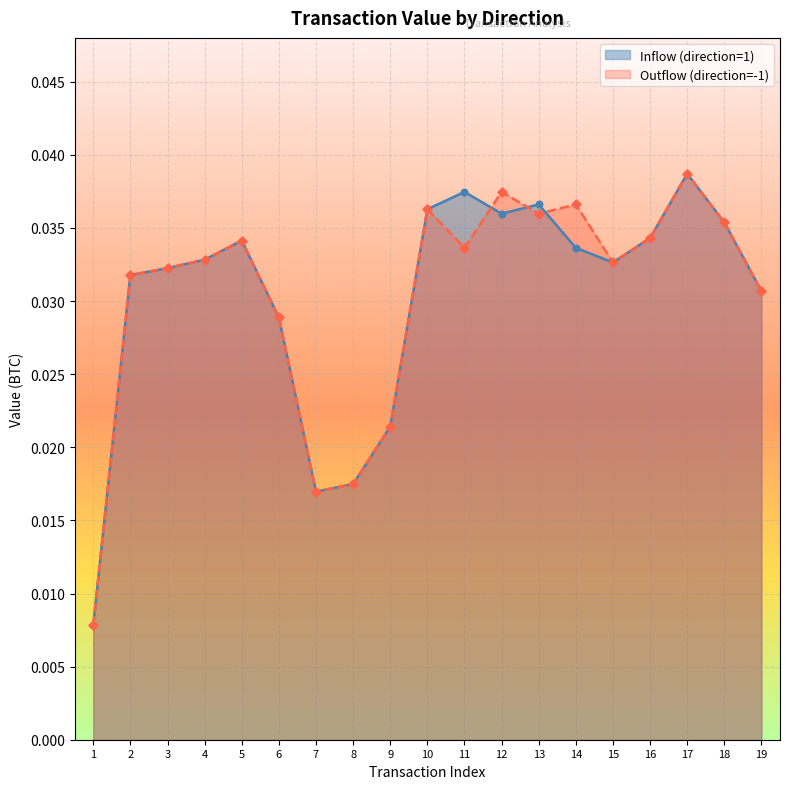

Which series reaches the minimum Y coordinate?

Inflow (direction=1)